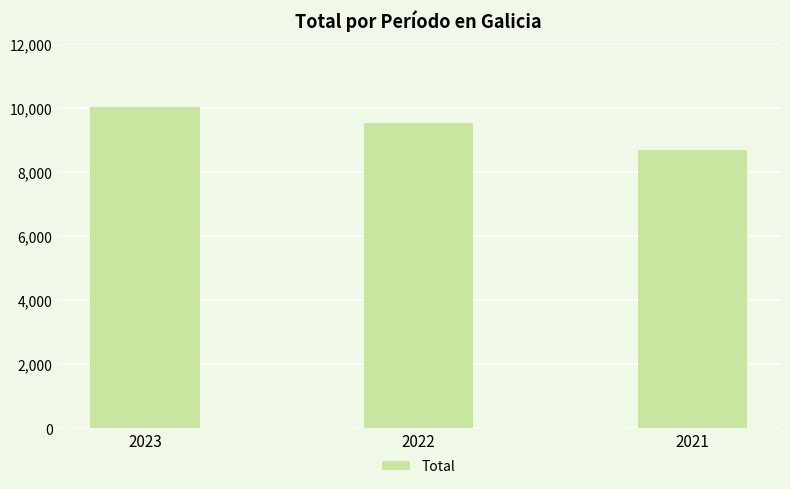

What is the maximum value shown in the chart?

10024